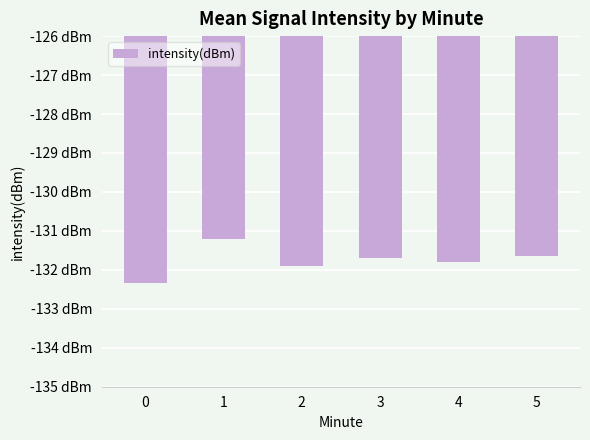

What is the smallest value displayed?

-132.3